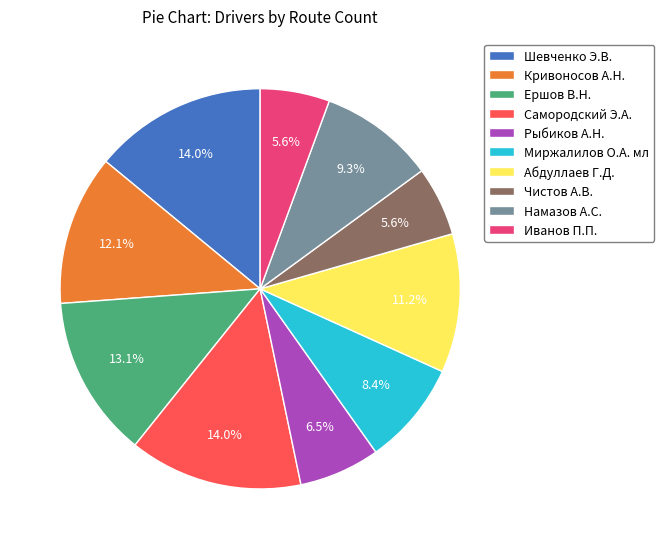

To the nearest percent, what is the difference between the Иванов П.П. and Кривоносов А.Н. slice percentages?

7%